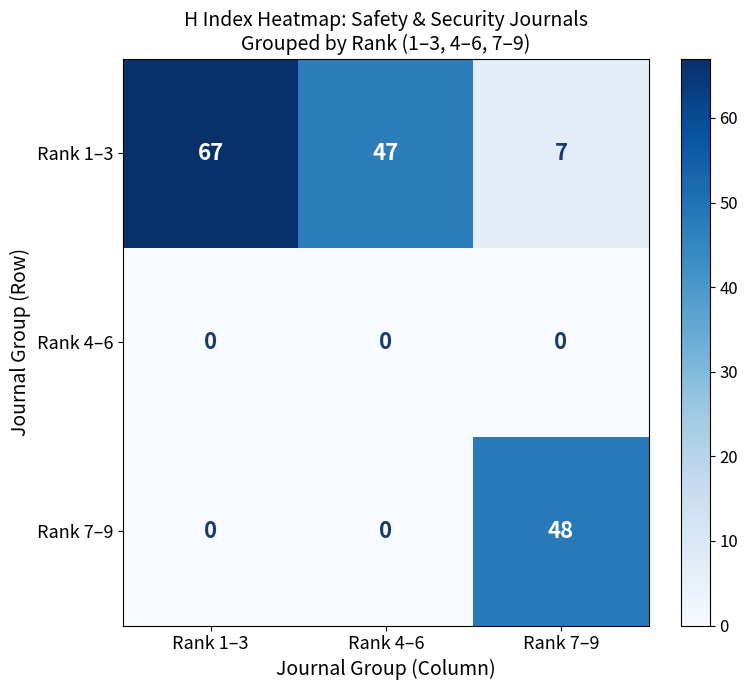

Which label corresponds to the largest value in the chart?

Rank 1–3